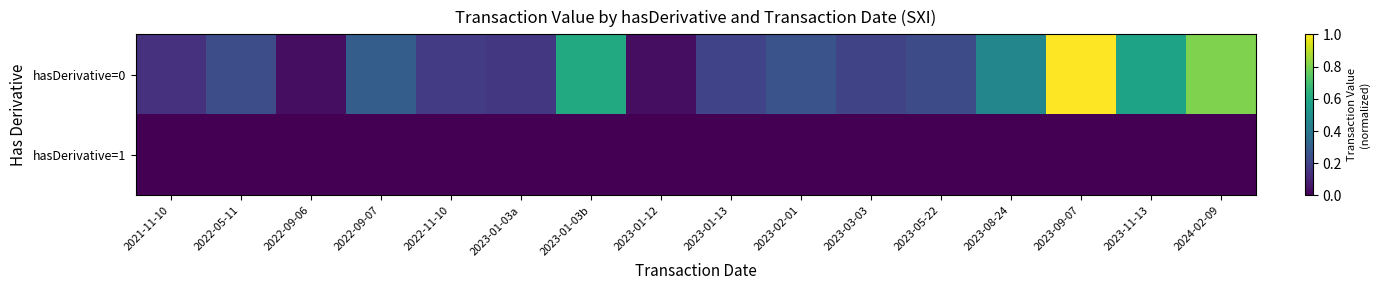

Rank the series at 2021-11-10 from highest to lowest value.

hasDerivative=0, hasDerivative=1